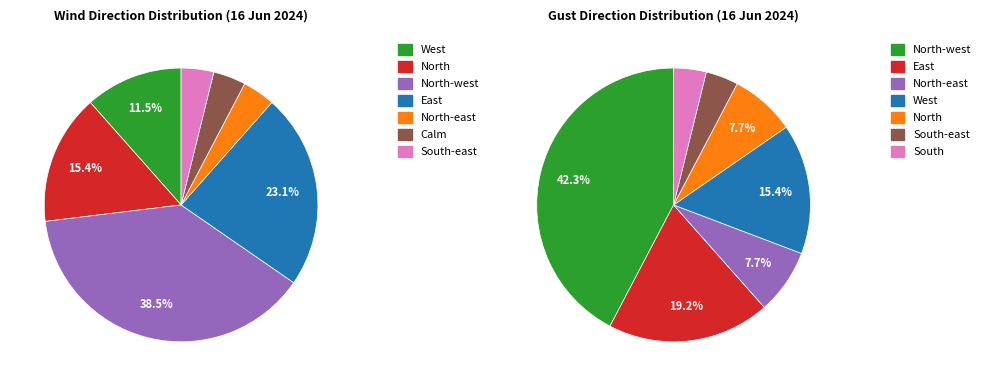

Which category has the smallest portion of the pie?

North-east